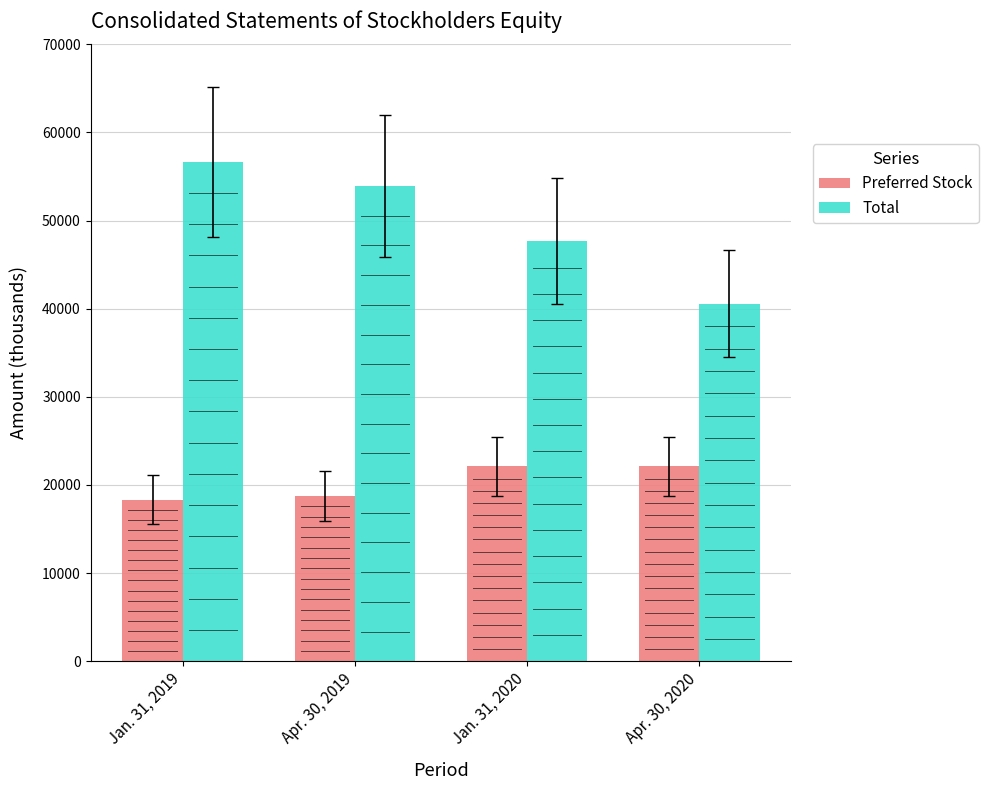

Between Apr. 30, 2019 and Apr. 30, 2020, which series saw the biggest shift?

Total